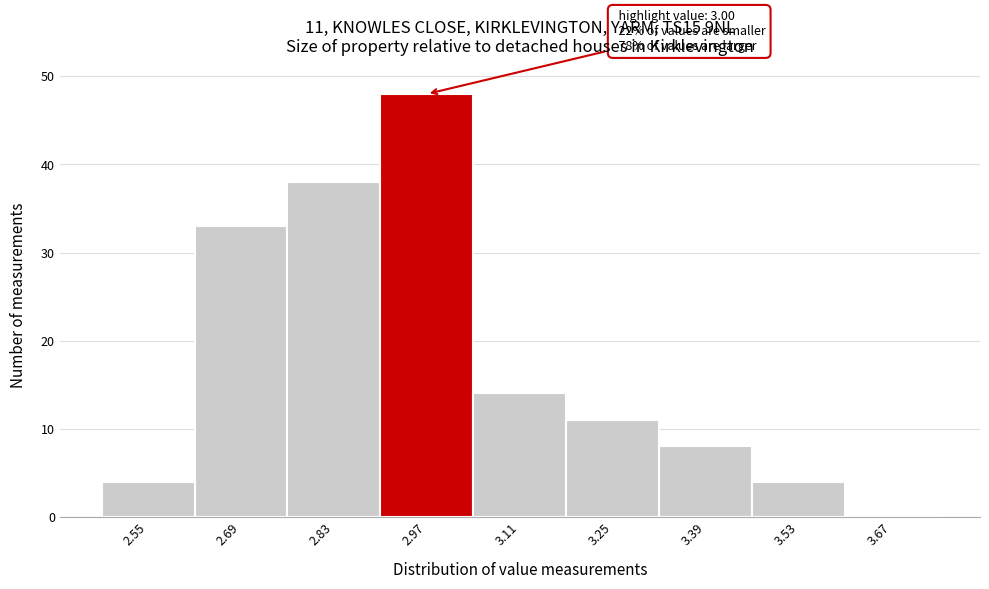

Reading left to right, extract all data points from this chart.

2.55=4	2.69=33	2.83=38	2.97=48	3.11=14	3.25=11	3.39=8	3.53=4	3.67=0